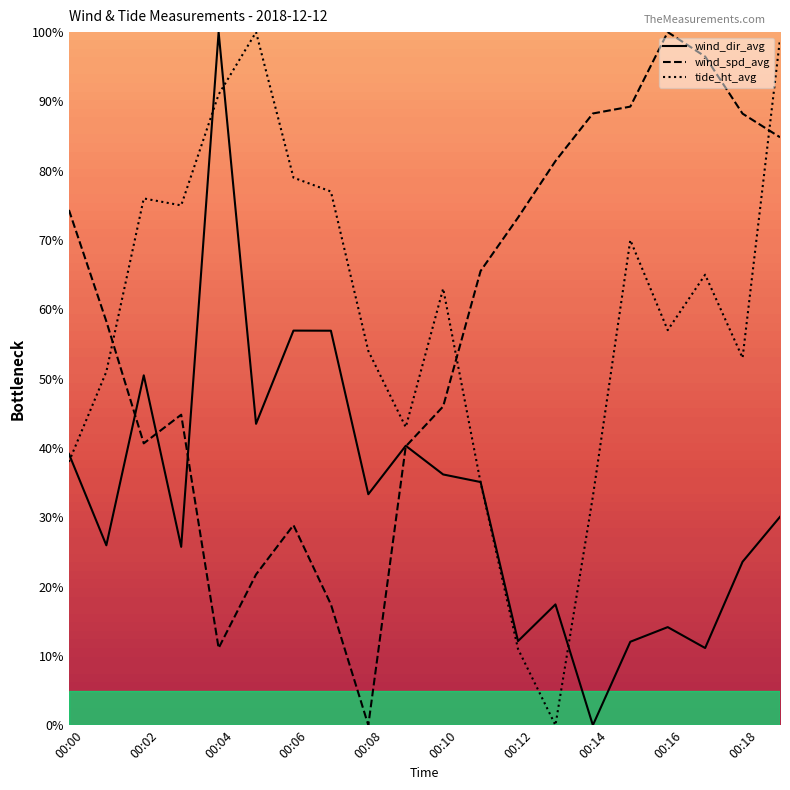

What is the total value across all series at 00:16?

171.2